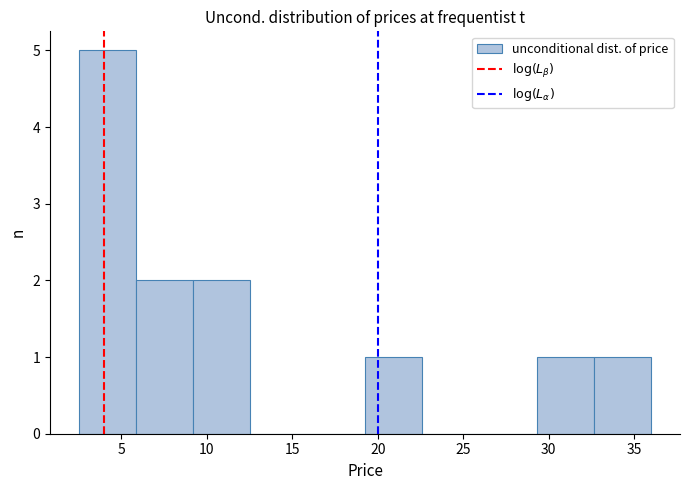

Which range on the x-axis has the tallest bar?

2.50 to 5.85